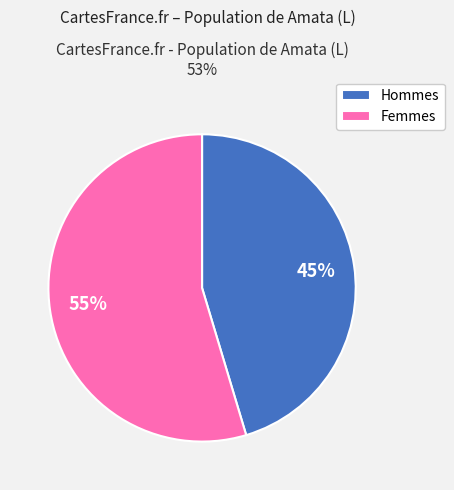

Is it true that Hommes is 57% of the pie?

False